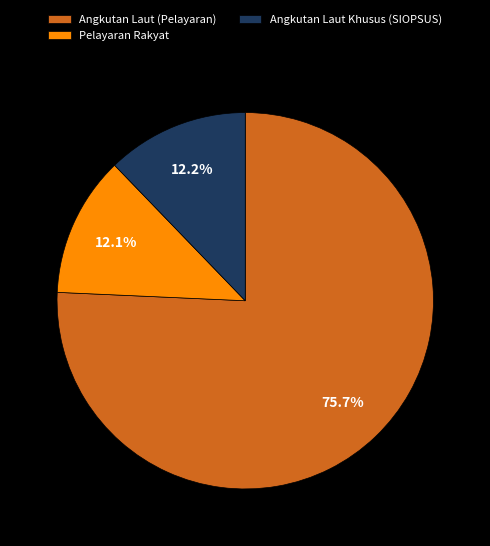

Approximately how many times larger is the value at Angkutan Laut (Pelayaran) compared to Angkutan Laut Khusus (SIOPSUS)?

6.2